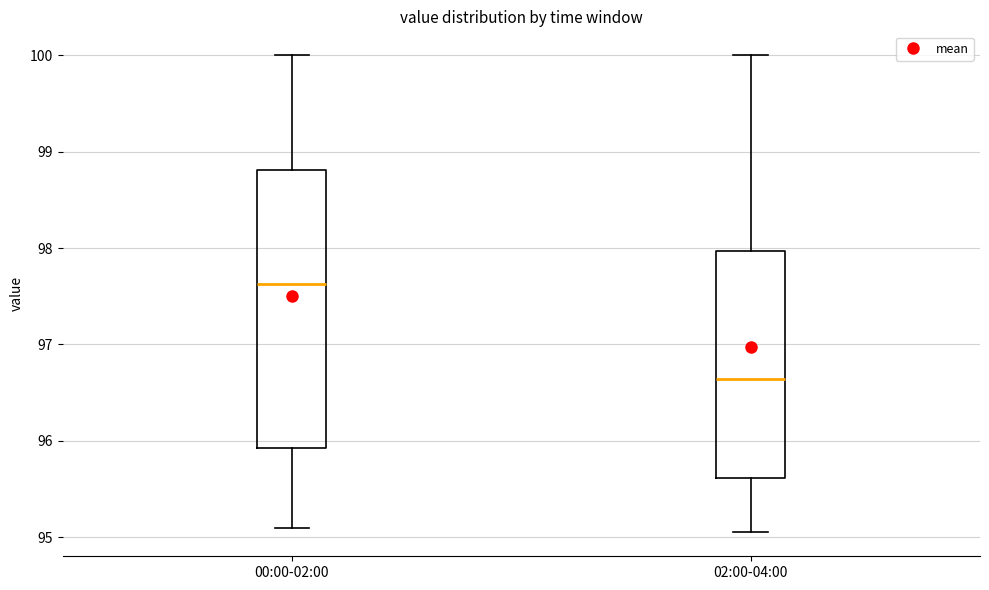

Reading left to right, transcribe this box plot: for each box, give where its median line is, the range the box spans, and where its two whiskers end, as read against the y-axis. The values are not printed on the chart, so give them approximately, as read against the axis.

00:00-02:00: median 97.6, box 95.9 to 98.8, whiskers 95.1 to 100.0
02:00-04:00: median 96.6, box 95.6 to 98.0, whiskers 95.1 to 100.0